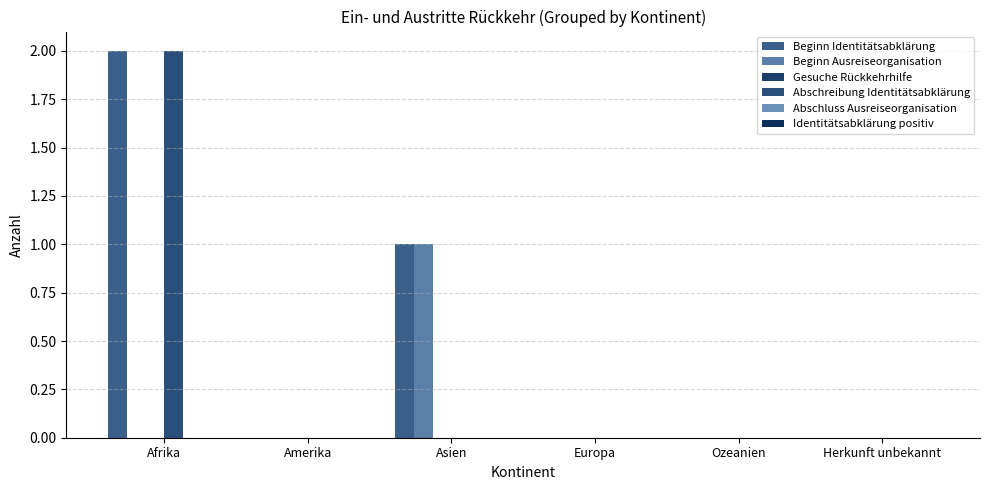

What is the maximum value shown in the chart?

2